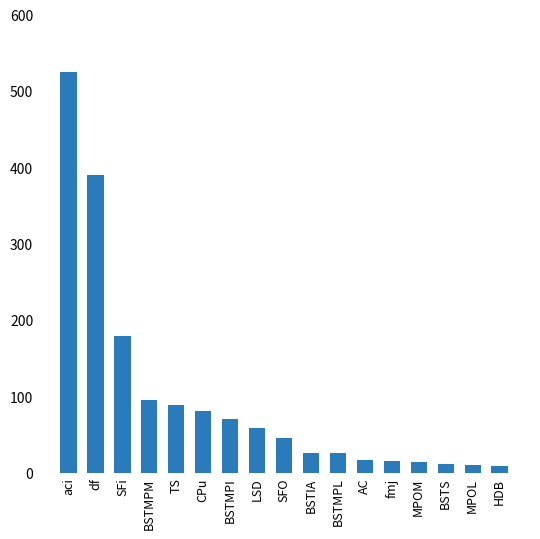

The chart shows a value of 271 at df. True or false?

False